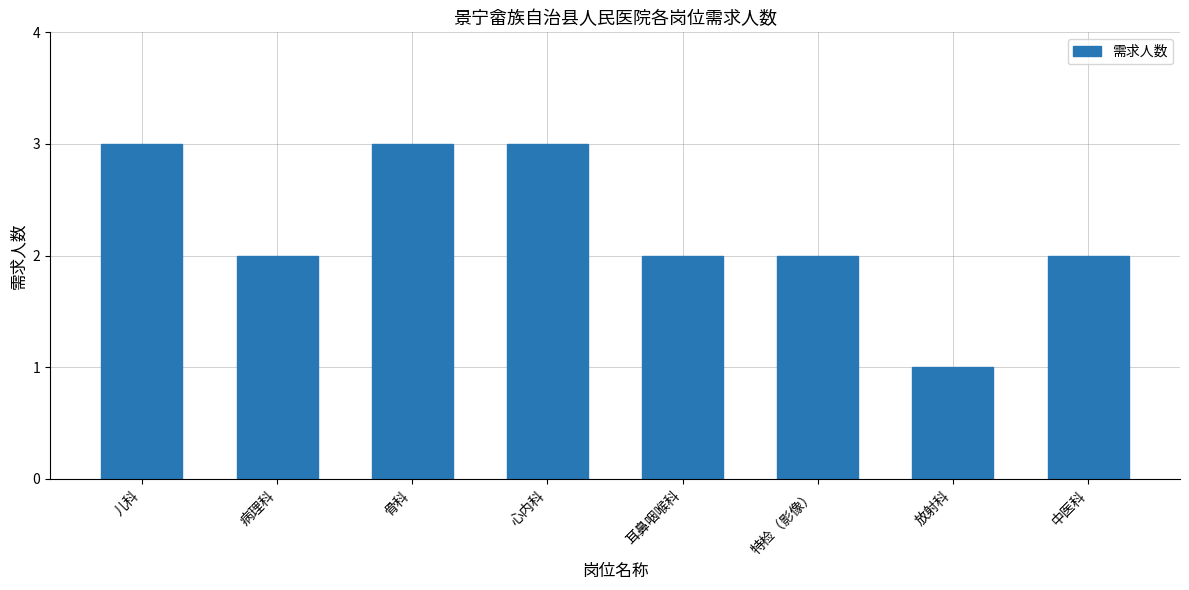

What is the ratio of the value at 中医科 to the value at 心内科?

0.7